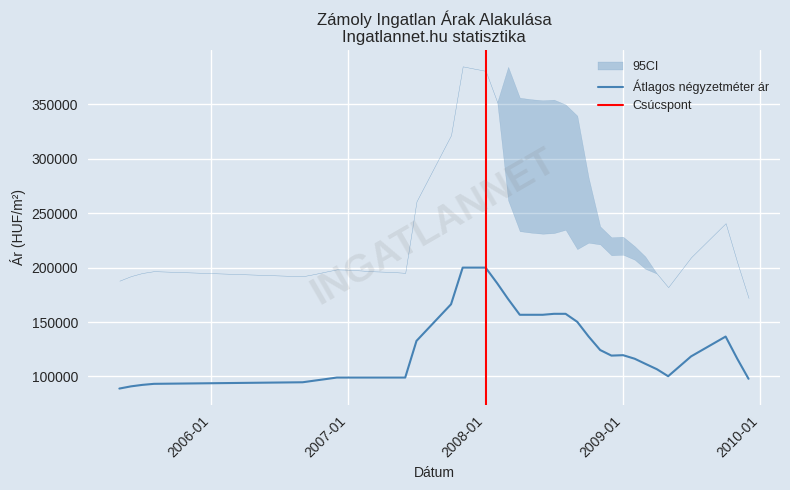

True or false: Átlagos négyzetméter ár has a value of 83225 at 2009-10.

False